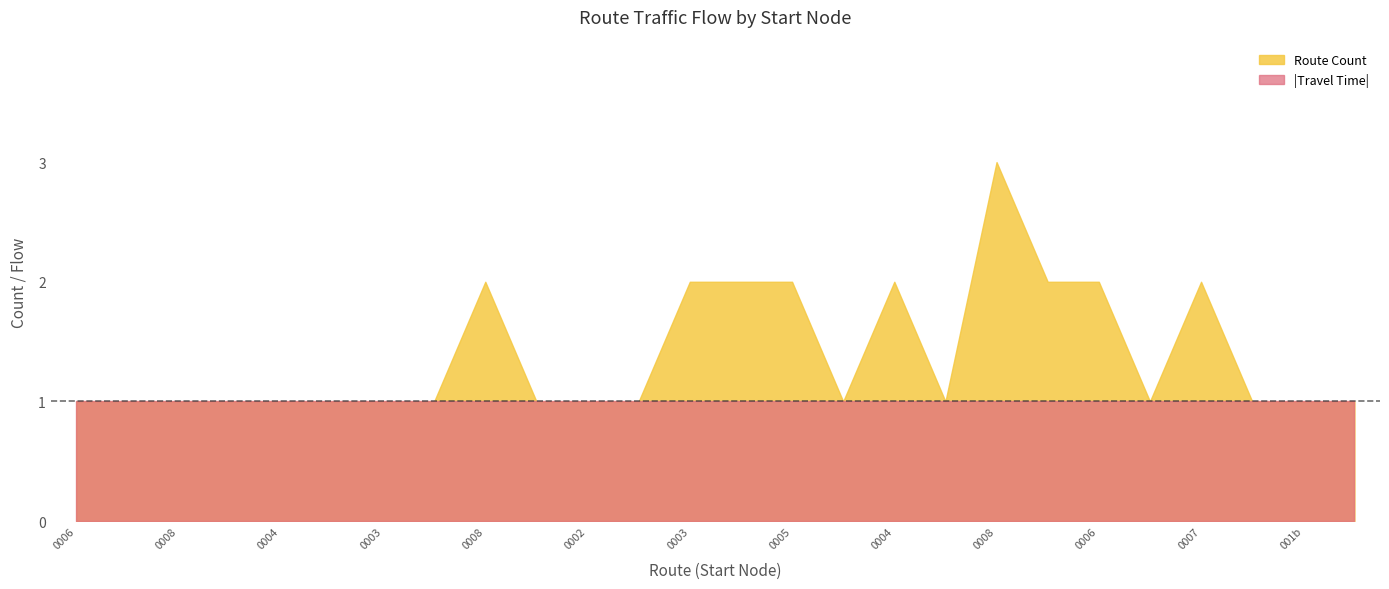

Is the value of flow at 10 greater than the value of travel_time at 15?

Yes